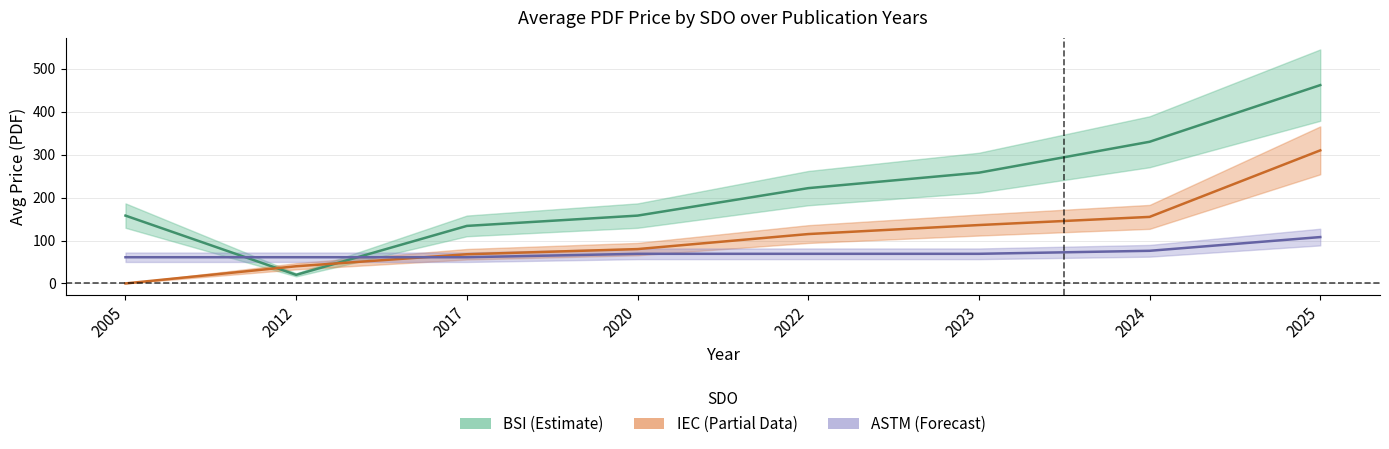

What is the value of the IEC_avg point at the 8th from the left?

310